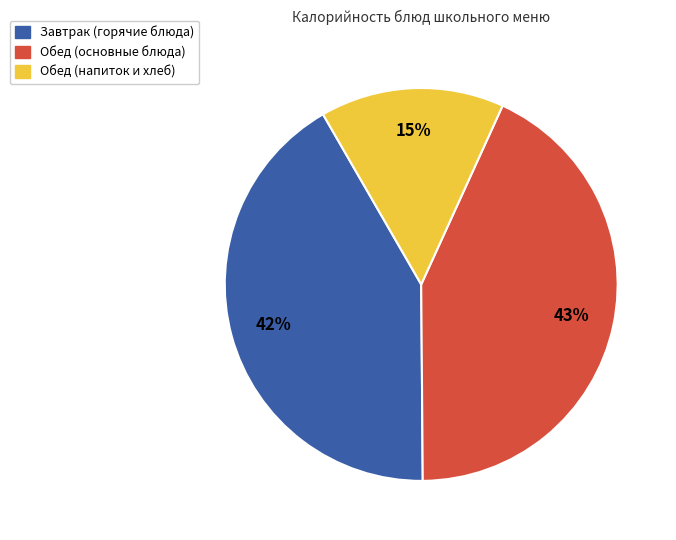

Which category has the biggest portion of the pie?

Обед (основные блюда)